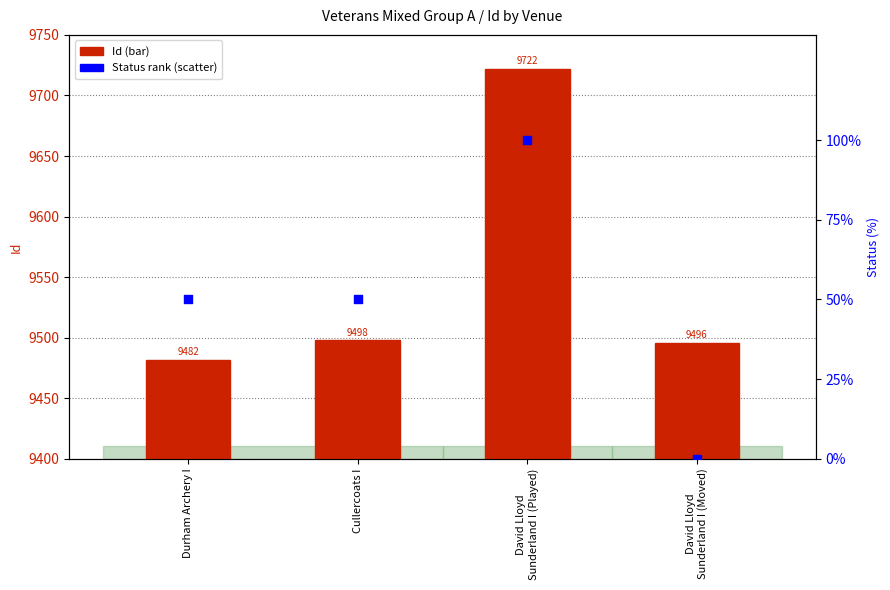

Which series has the widest spread of Y values?

Id